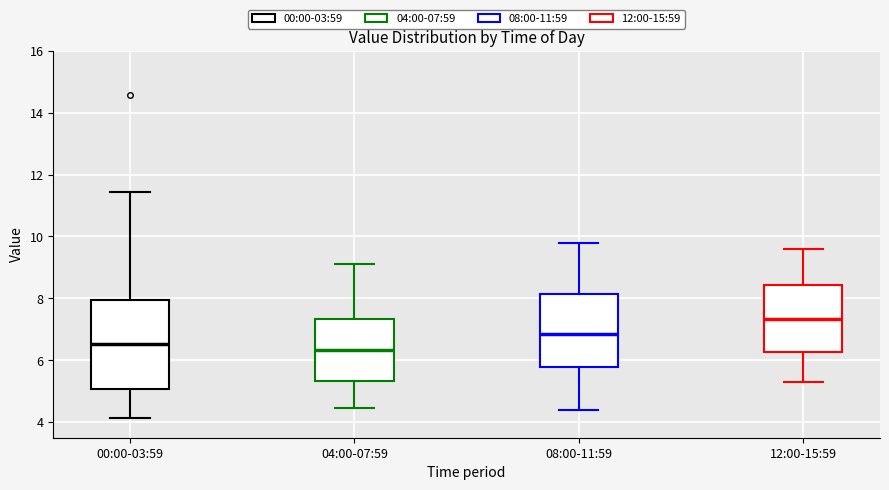

Where does the upper whisker of the box for 08:00-11:59 end on the y-axis? The values are not printed on the chart, so give them approximately, as read against the axis.

9.8